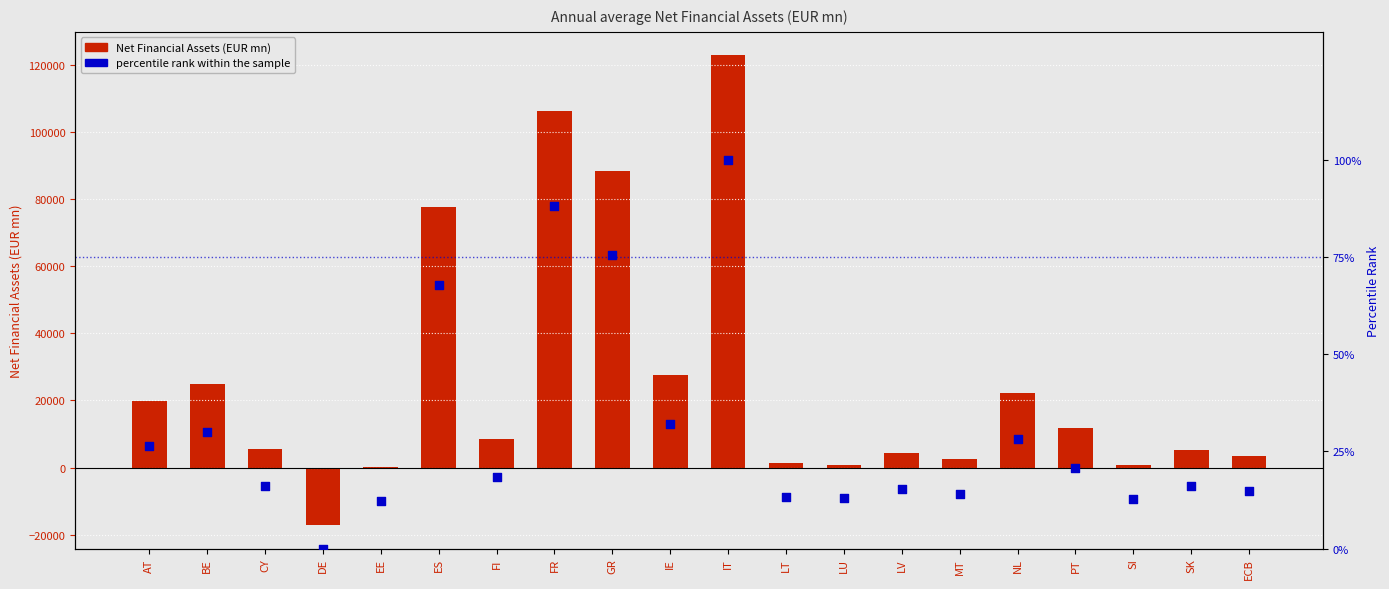

Is the value of percentile rank within the sample at DE greater than the value of Net Financial Assets (EUR mn) at SI?

No